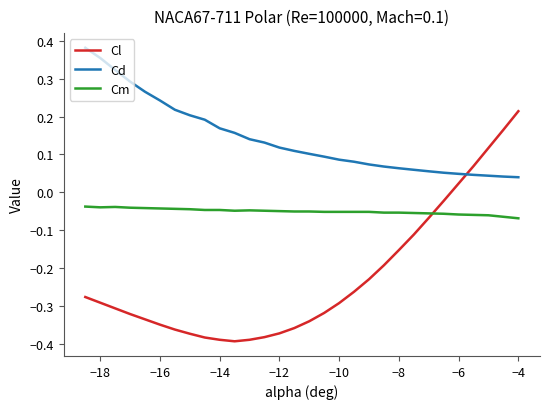

List the series in order of their peak value, highest first.

Cd, Cl, Cm